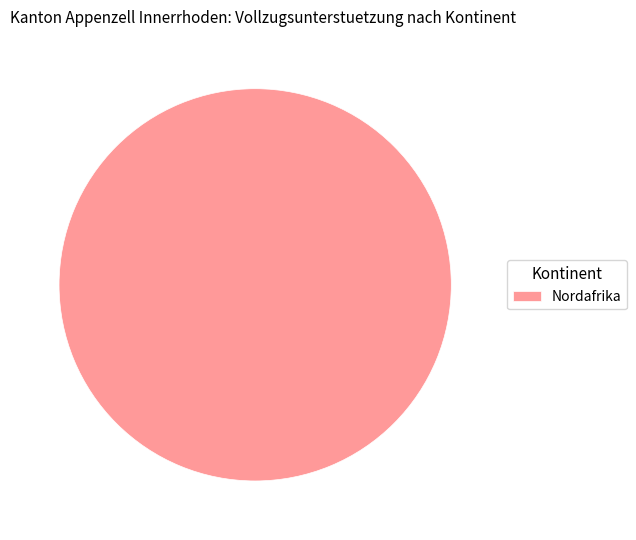

What is the majority slice?

Nordafrika